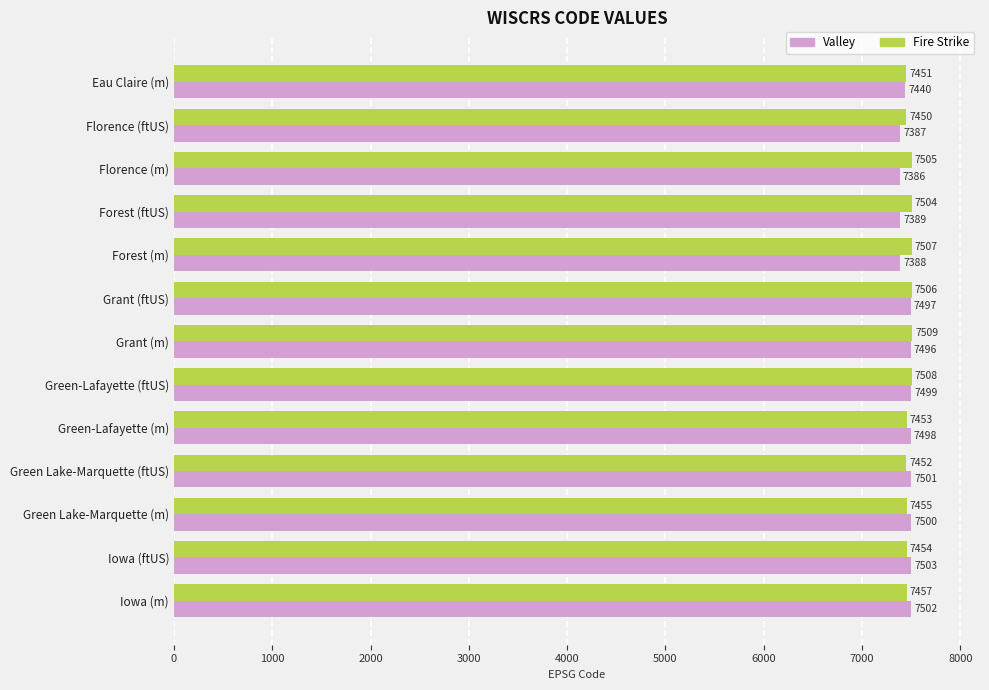

What is the sum of all Fire Strike values?

97211